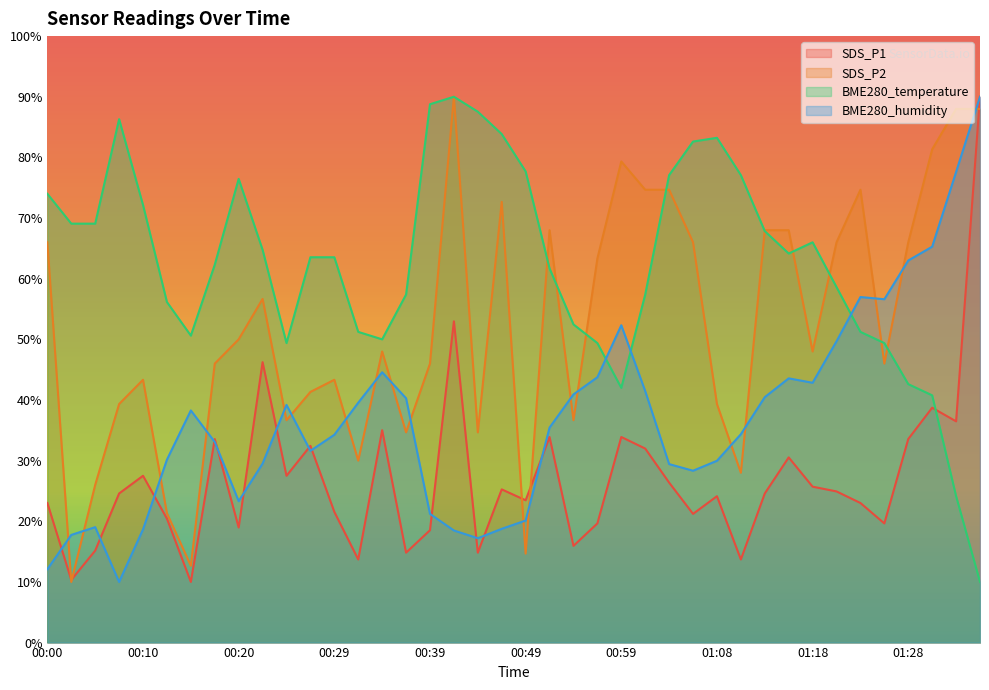

How many interior local peaks does the SDS_P1 series have?

12